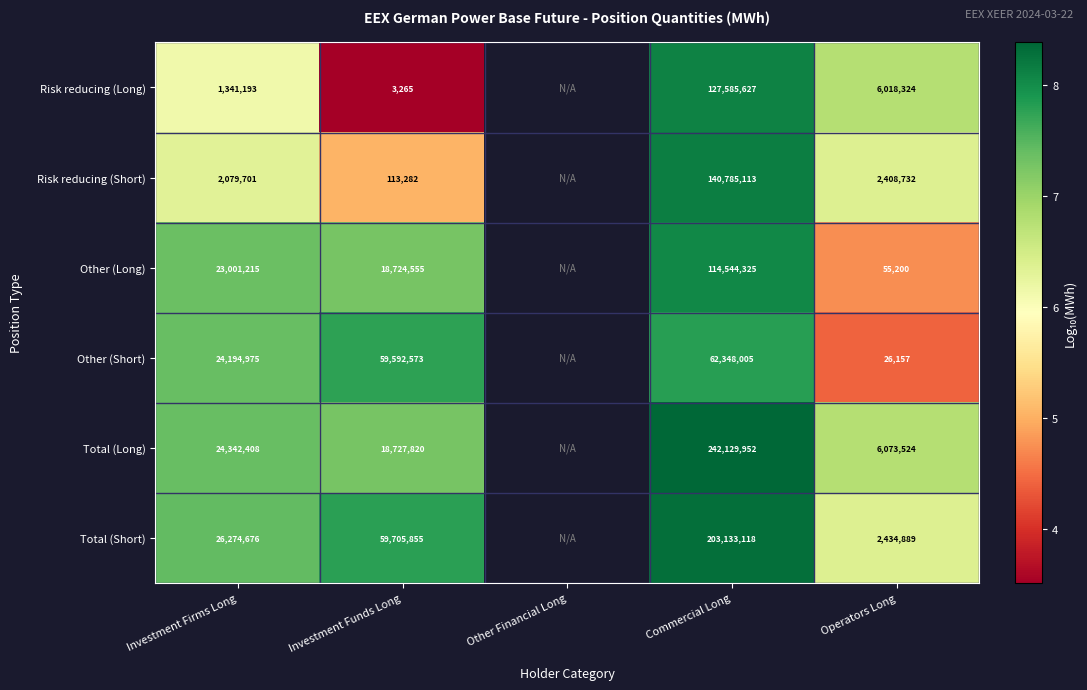

At Investment Firms Long, list the series in order from smallest to largest.

Risk reducing (Long), Risk reducing (Short), Other (Long), Other (Short), Total (Long), Total (Short)